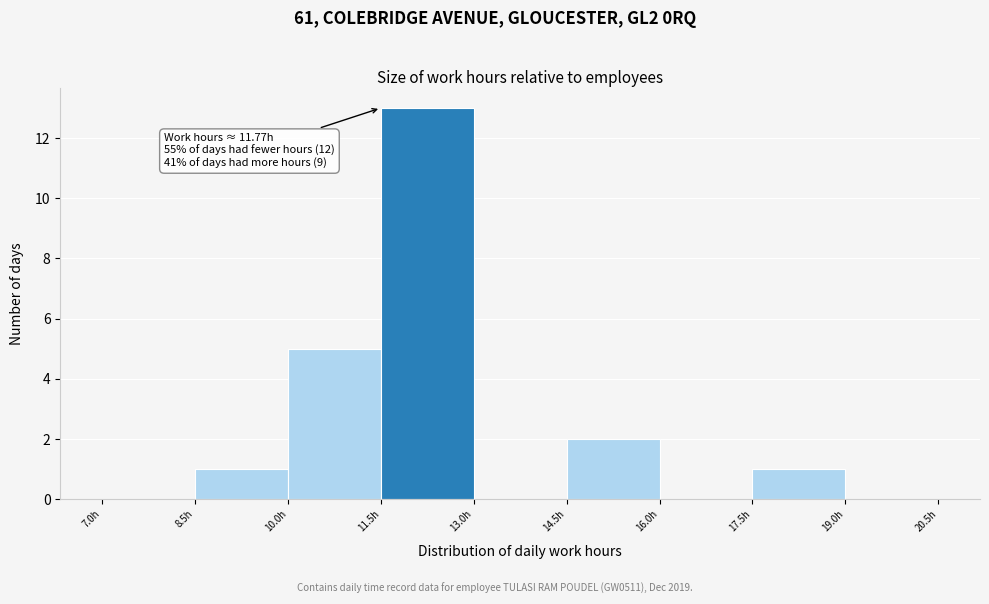

Over which range of the x-axis is the bar tallest?

11.5 to 13.0